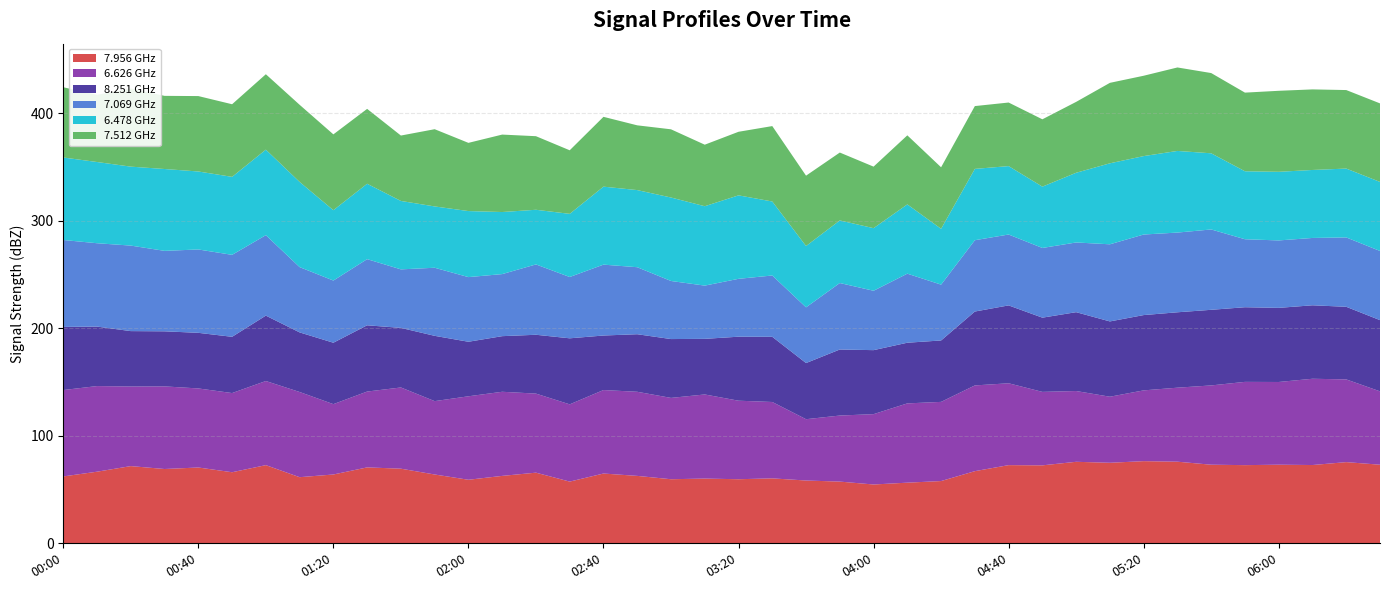

Reading right to left, list all the values displayed in this chart.

  7.956: 73.1	75.5	72.8	73.1	72.7	73.1	75.9	76.4	74.9	75.8	72.5	72.7	67.1	57.9	56.4	54.7	57.4	58.4	60.4	59.6	60.2	59.6	62.7	64.9	57.4	65.7	62.7	59.1	64.0	69.4	70.6	64.0	61.5	72.7	66.1	70.5	69.1	71.8	66.6	62.2
  6.626: 68.2	76.9	80.2	76.9	77.4	73.7	68.8	65.8	61.4	65.8	68.3	76.1	79.7	73.6	73.7	65.4	61.4	57.0	71.0	73.0	78.2	75.6	78.2	77.6	71.8	73.5	78.2	77.6	68.2	75.5	70.5	65.4	79.2	78.2	73.6	73.5	76.8	74.0	79.6	80.3
  8.251: 66.2	67.5	68.3	68.9	69.4	70.3	70.1	70.0	70.0	73.3	69.0	72.4	68.7	57.1	56.4	59.5	61.4	52.2	60.6	59.5	51.7	54.7	53.5	50.7	61.4	54.7	51.7	50.7	60.7	55.4	61.6	57.1	55.4	60.8	52.3	51.7	51.2	51.5	55.3	58.7
  7.069: 64.3	64.5	62.6	62.7	63.2	74.7	74.1	74.9	71.7	64.8	64.8	65.9	66.3	51.9	64.2	55.2	61.8	51.8	57.0	53.8	49.5	54.0	62.3	65.9	57.0	65.4	57.7	60.1	63.3	54.4	61.5	57.8	60.7	74.8	76.2	77.5	74.8	79.5	77.5	80.8
  6.478: 64.2	64.0	63.2	63.8	63.2	70.8	75.9	72.9	75.3	64.8	57.0	63.6	66.3	51.9	64.4	58.2	58.2	57.0	68.8	77.6	73.8	77.6	71.7	72.5	58.7	50.8	57.7	61.4	57.0	63.6	70.1	65.4	79.2	79.5	72.5	72.5	76.1	73.4	75.5	76.7
  7.512: 73.0	73.0	74.9	75.3	73.1	74.6	77.6	74.7	74.8	65.9	62.6	59.1	58.4	57.2	64.2	57.2	63.1	65.4	70.1	59.1	57.2	63.4	60.2	64.9	59.1	68.4	72.0	63.4	71.8	60.8	69.6	70.5	71.7	70.1	67.5	70.1	68.0	72.5	62.5	65.3